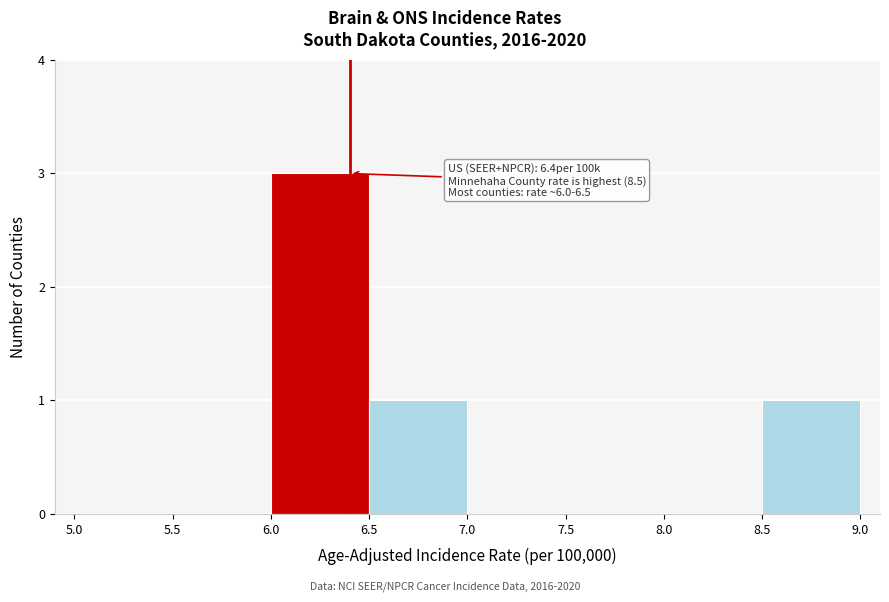

Over which range of the x-axis is the bar tallest?

6.0 to 6.5